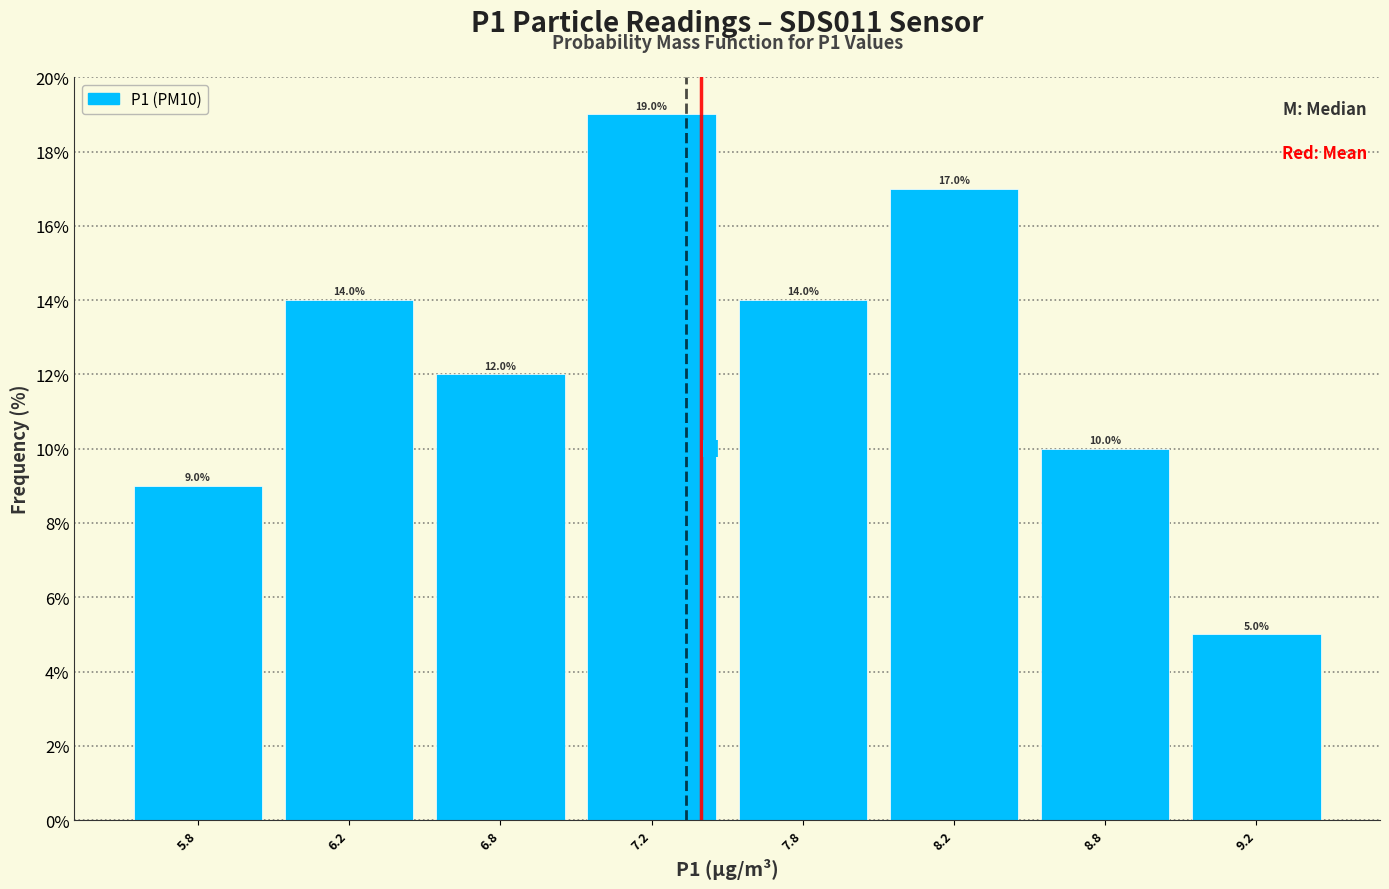

Reading left to right, extract all data points from this chart.

9.0	14.0	12.0	19.0	14.0	17.0	10.0	5.0